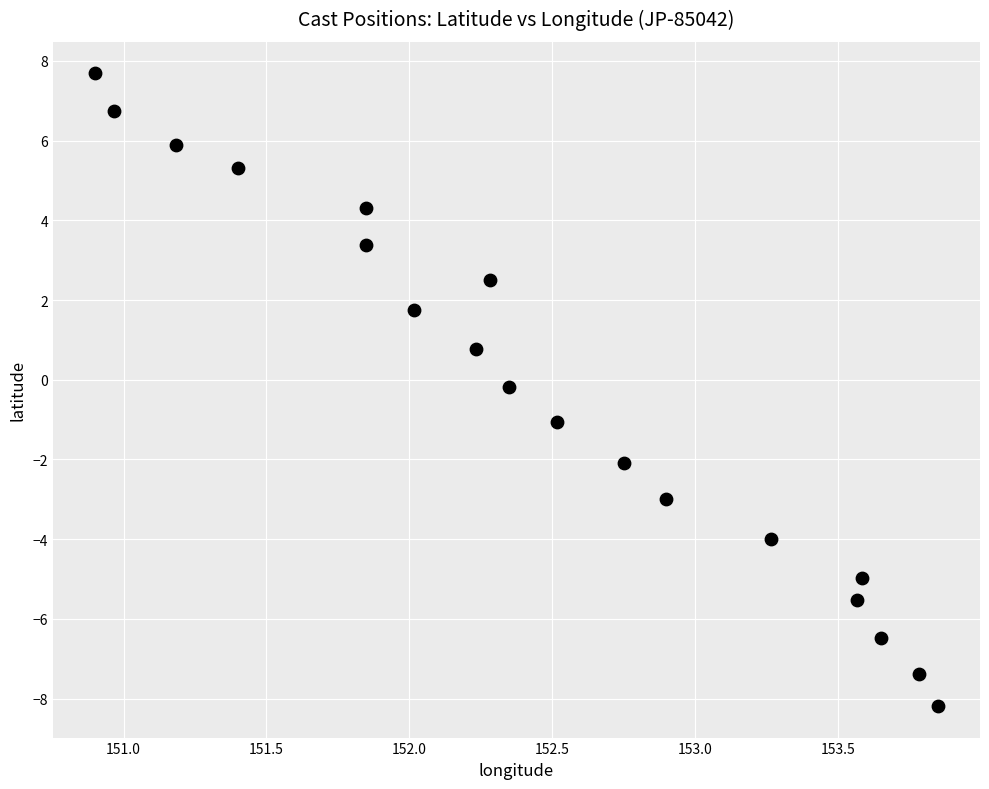

What is the range of Y values (max minus min)?

15.9